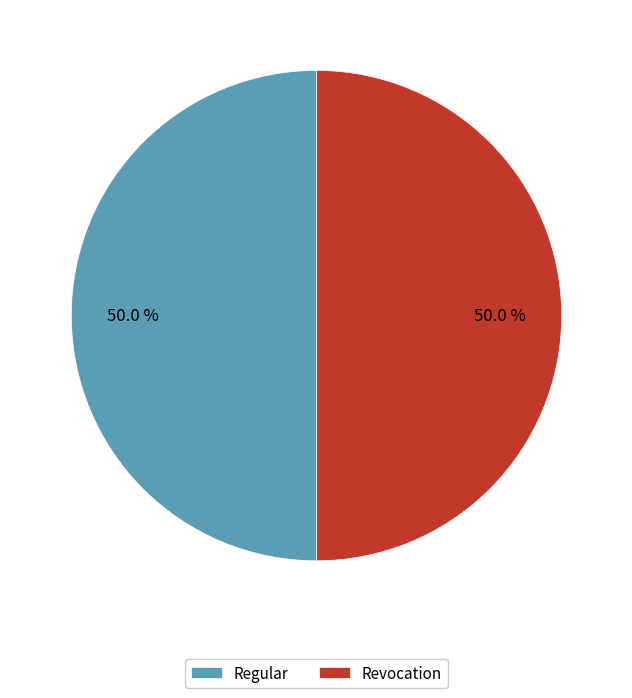

What is the ratio of the value at Revocation to the value at Regular?

1.0